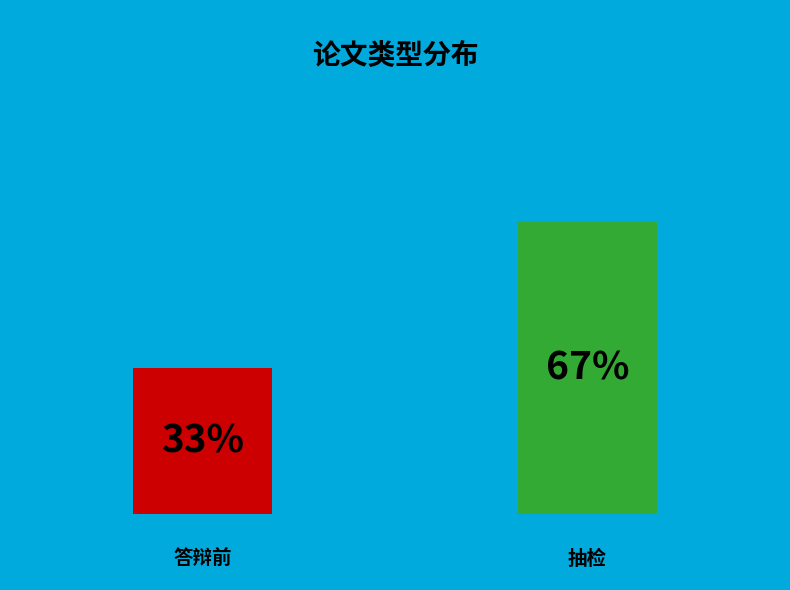

What is the smallest slice in the pie chart?

答辩前